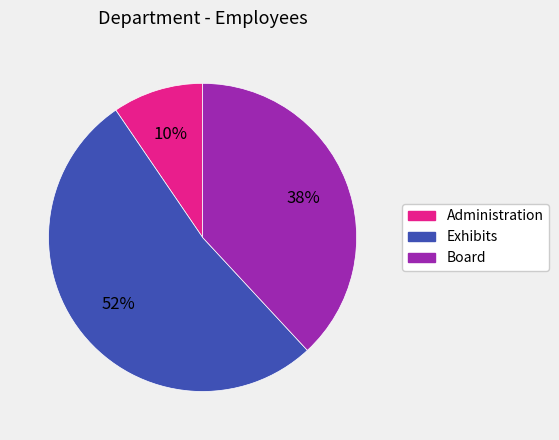

Rank the categories by value from lowest to highest.

Administration, Board, Exhibits